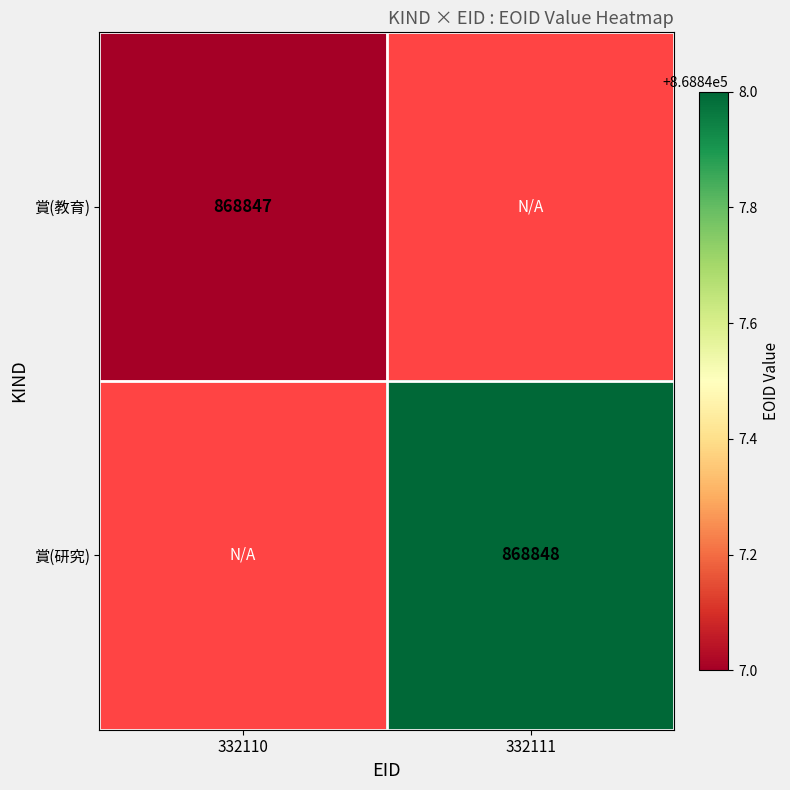

True or false: 賞(研究) has a value of 176247 at 332111.

False